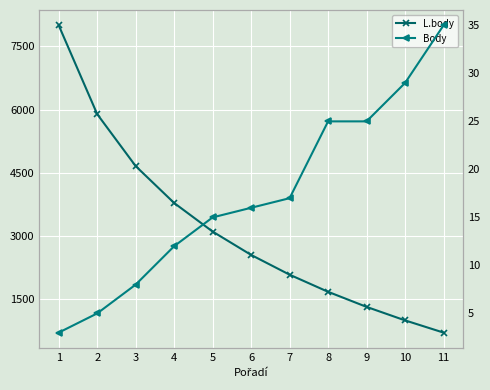

List the series in order of their peak value, highest first.

L.body, Body